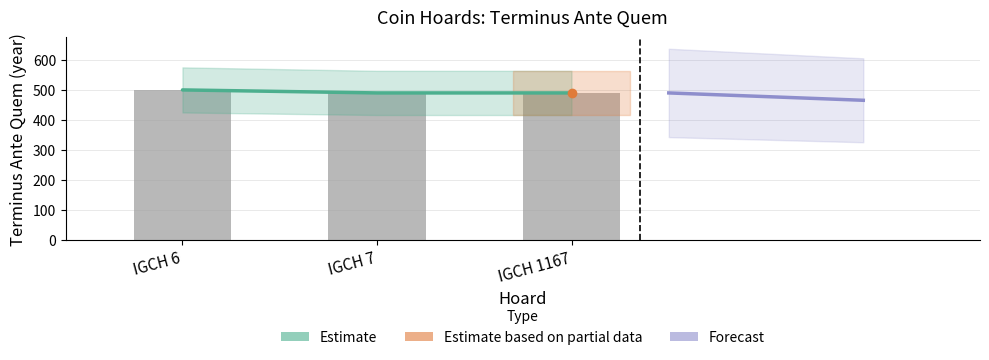

How many categories are shown in the chart?

3